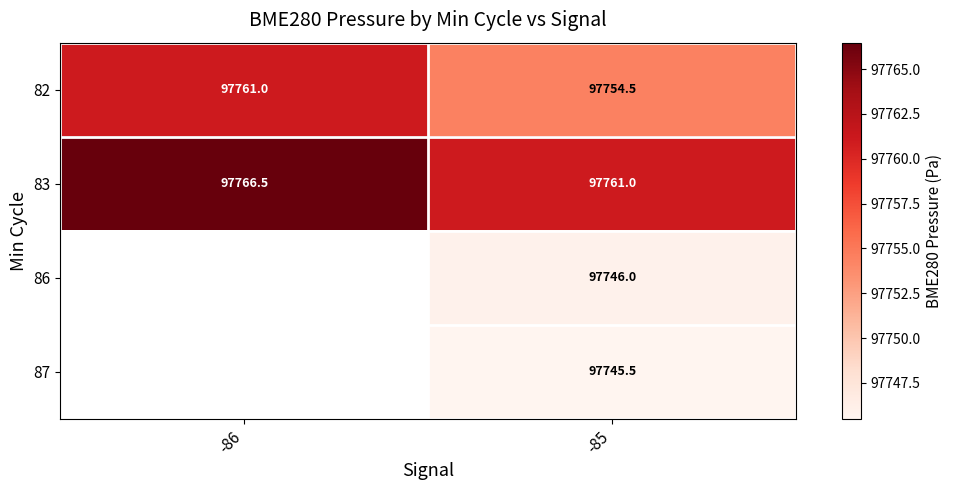

Is the value of 83 at -86 greater than the value of 87 at -86?

No